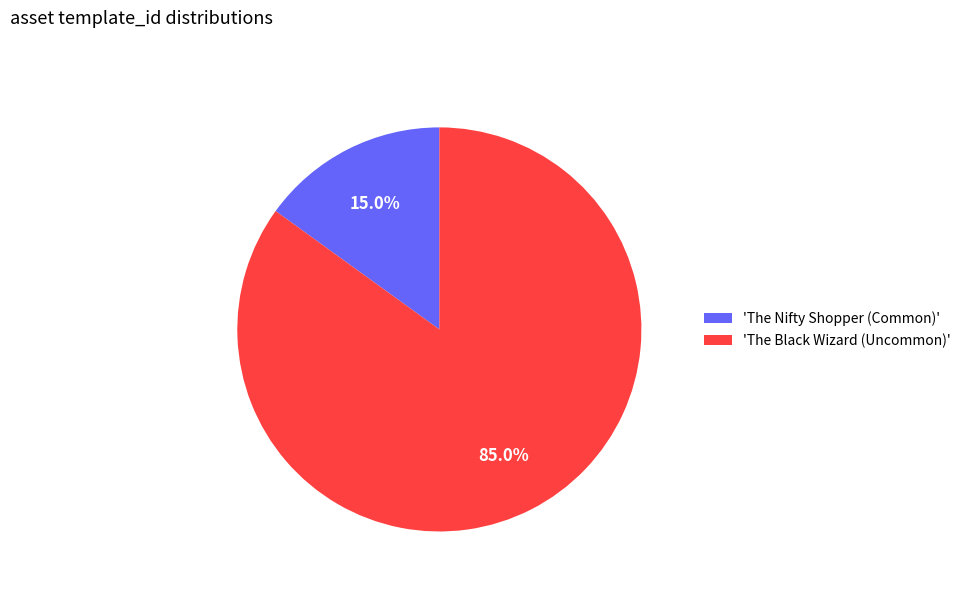

Rank the categories by value from highest to lowest.

'The Black Wizard (Uncommon)', 'The Nifty Shopper (Common)'